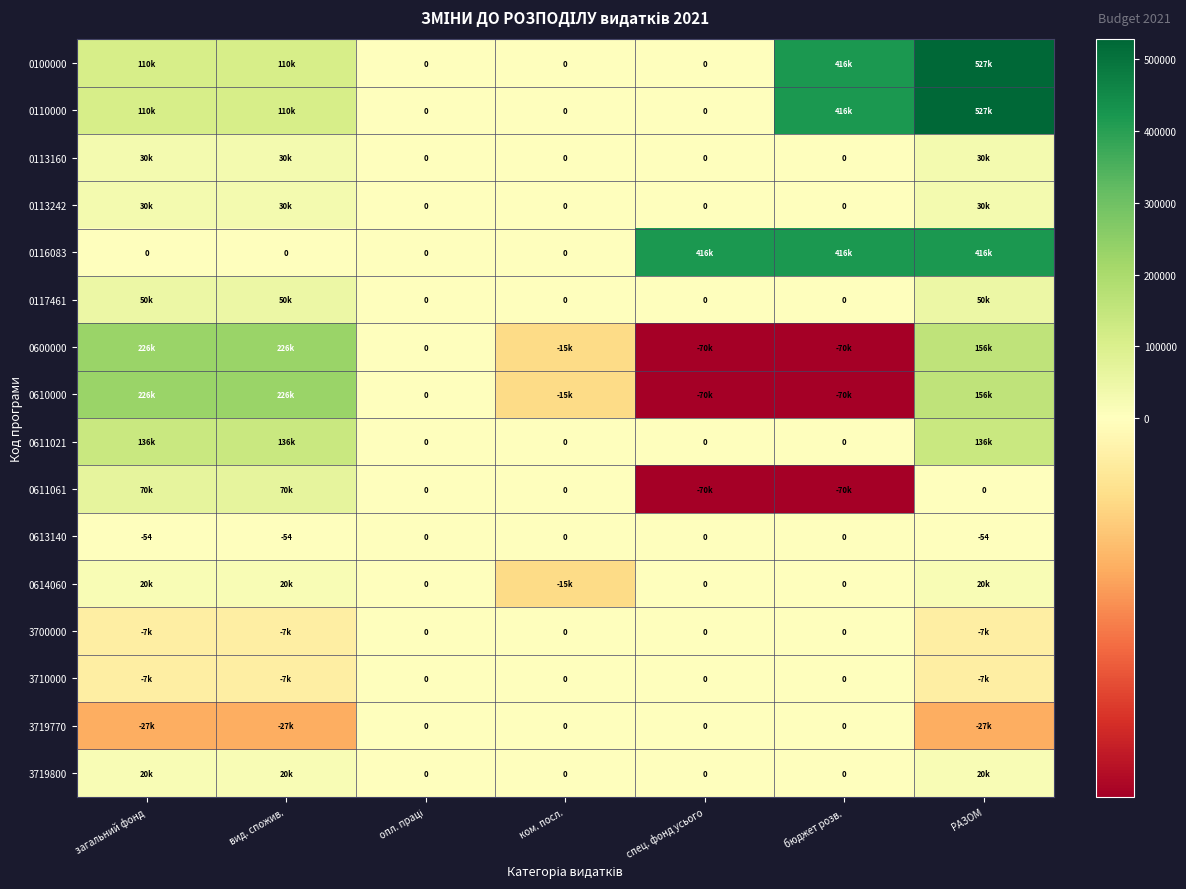

At how many categories does at least one series exceed 128649?

5